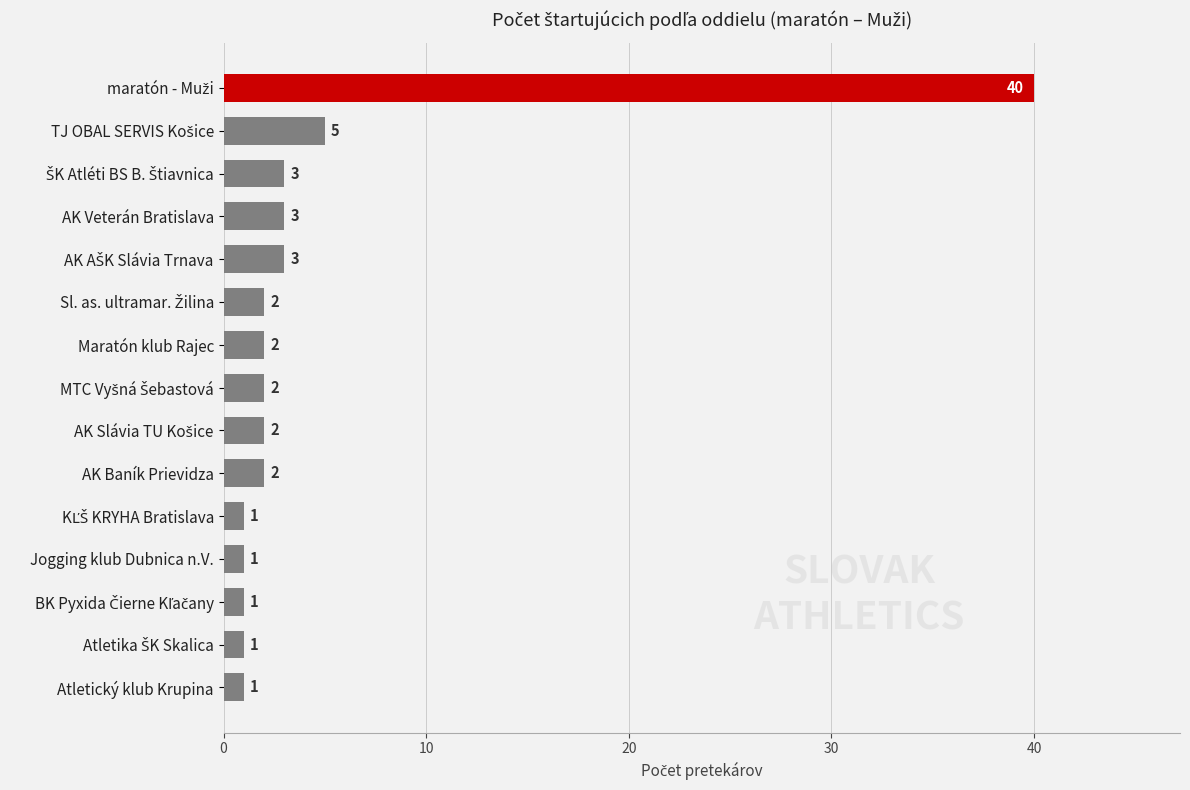

What position from the top is Atletický klub Krupina?

15